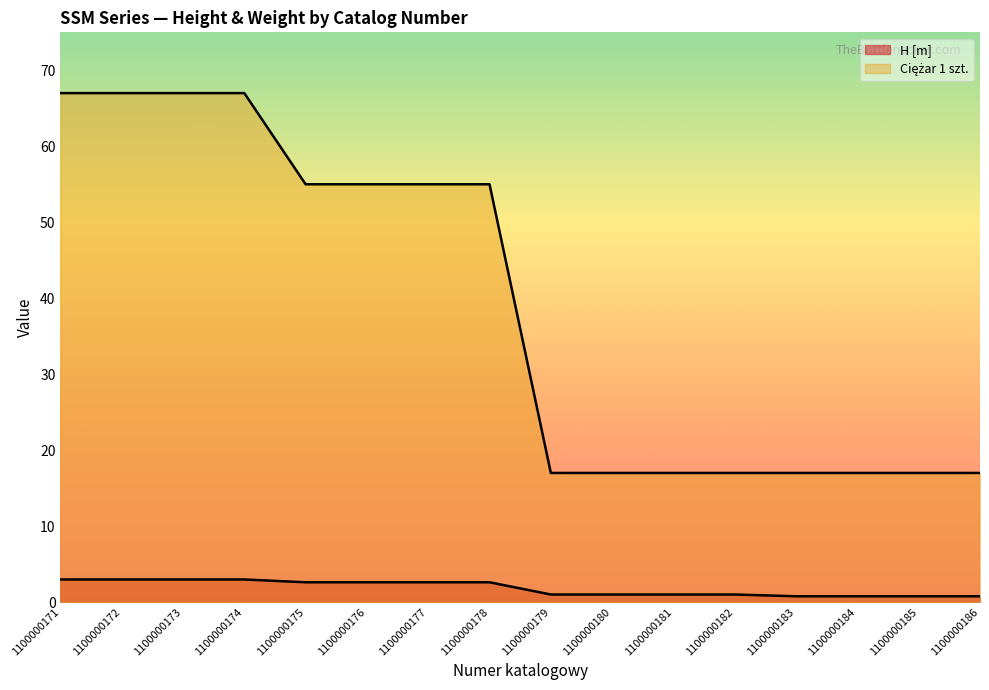

Which series has the widest spread of values?

Ciężar 1 szt.